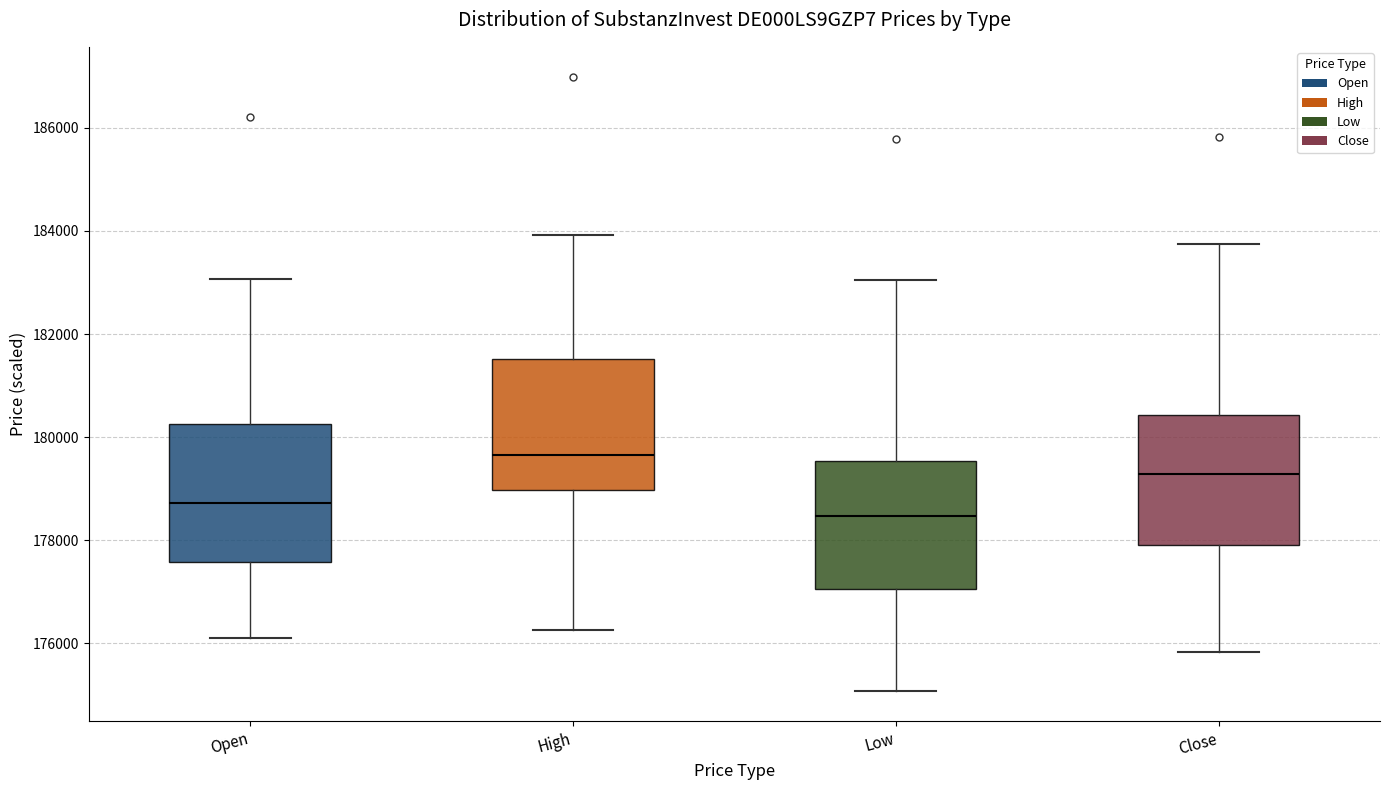

Which box has the highest median line?

High